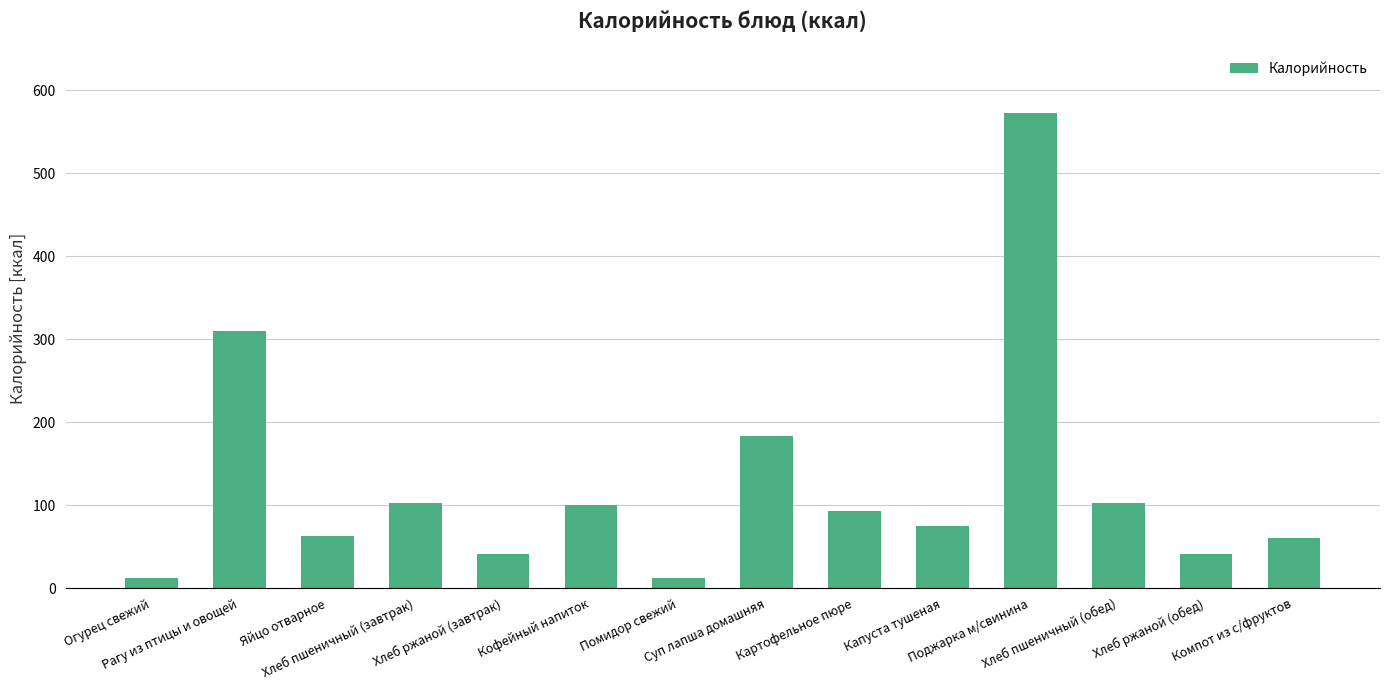

What is the ratio of the value at Картофельное пюре to the value at Суп лапша домашняя?

0.5